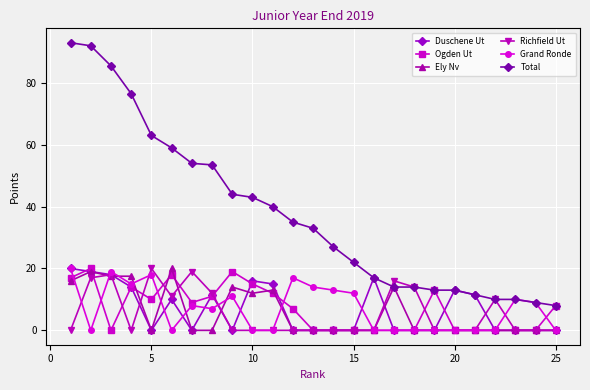

Count the number of categories in the chart.

25